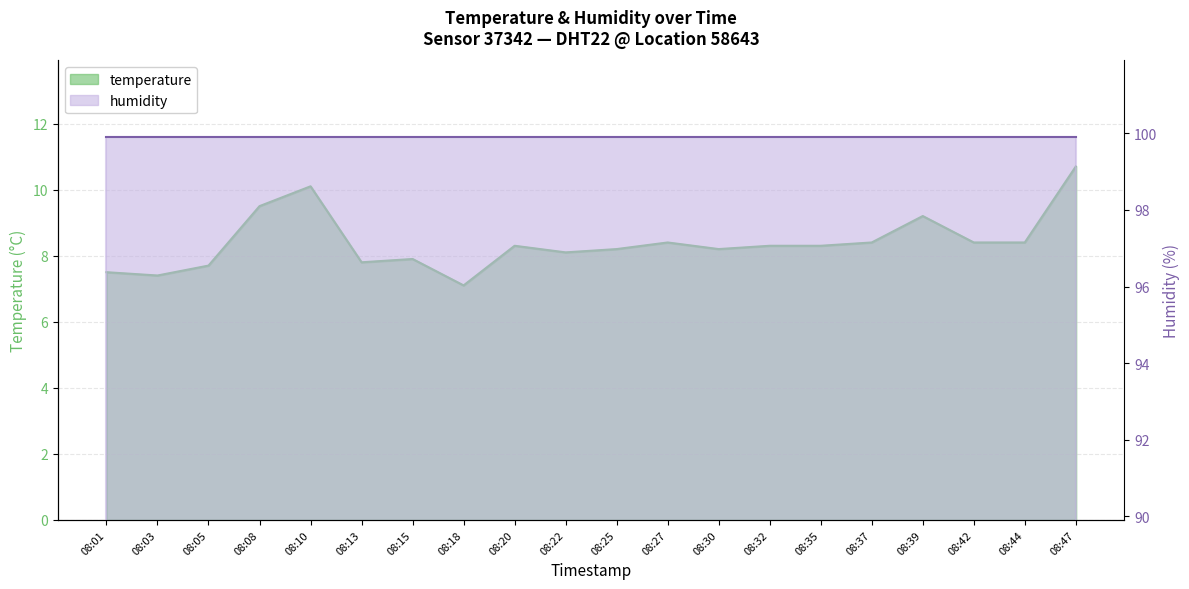

How many points are higher than both their immediate neighbors (excluding endpoints)?

5